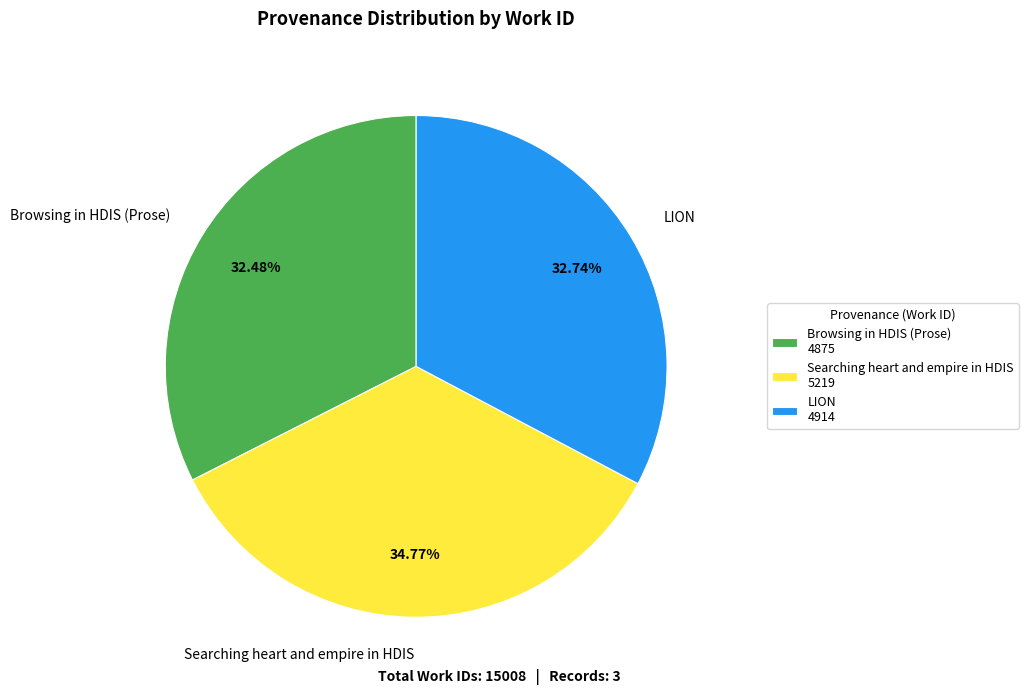

Does Browsing in HDIS (Prose) represent more than half of the total?

No